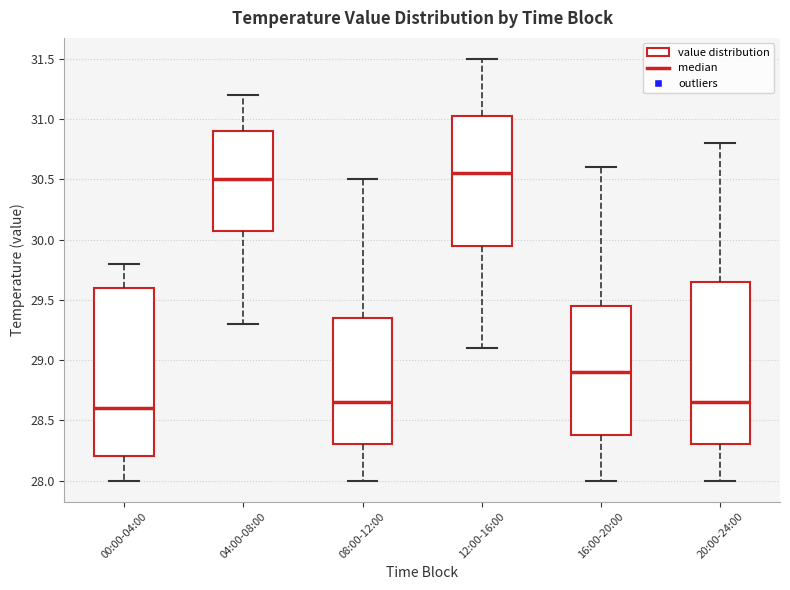

Reading left to right, transcribe this box plot: for each box, give where its median line is, the range the box spans, and where its two whiskers end, as read against the y-axis. The values are not printed on the chart, so give them approximately, as read against the axis.

00:00-04:00: median 28.60, box 28.20 to 29.60, whiskers 28.00 to 29.80
04:00-08:00: median 30.50, box 30.10 to 30.90, whiskers 29.30 to 31.20
08:00-12:00: median 28.65, box 28.30 to 29.35, whiskers 28.00 to 30.50
12:00-16:00: median 30.55, box 29.95 to 31.05, whiskers 29.10 to 31.50
16:00-20:00: median 28.90, box 28.40 to 29.45, whiskers 28.00 to 30.60
20:00-24:00: median 28.65, box 28.30 to 29.65, whiskers 28.00 to 30.80